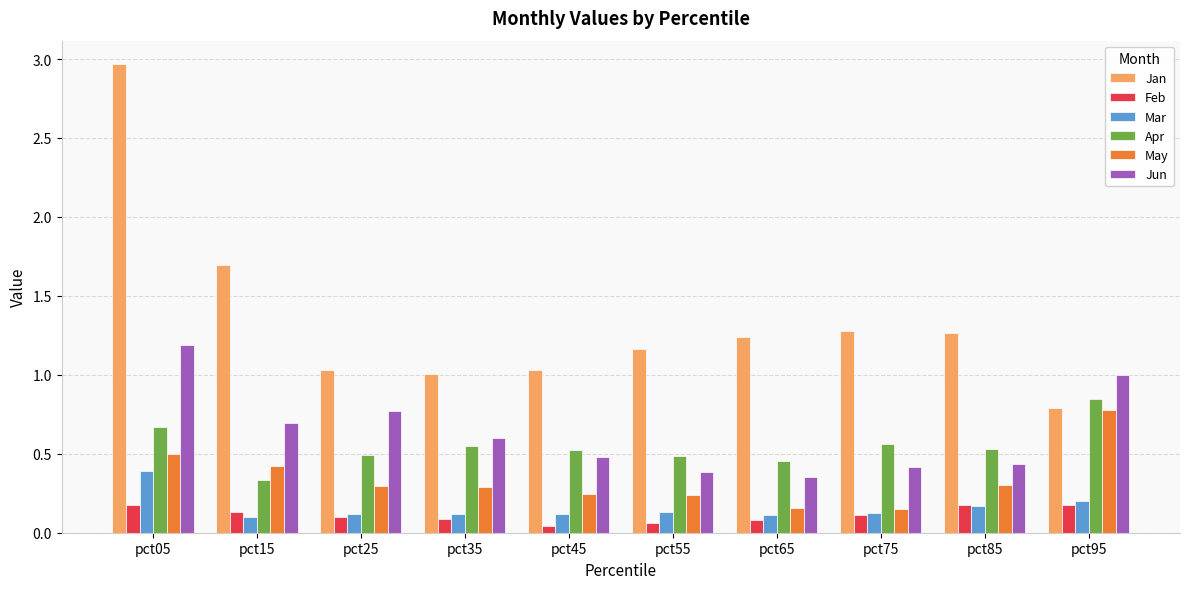

The Jun series shows 0.5 at pct45. True or false?

True